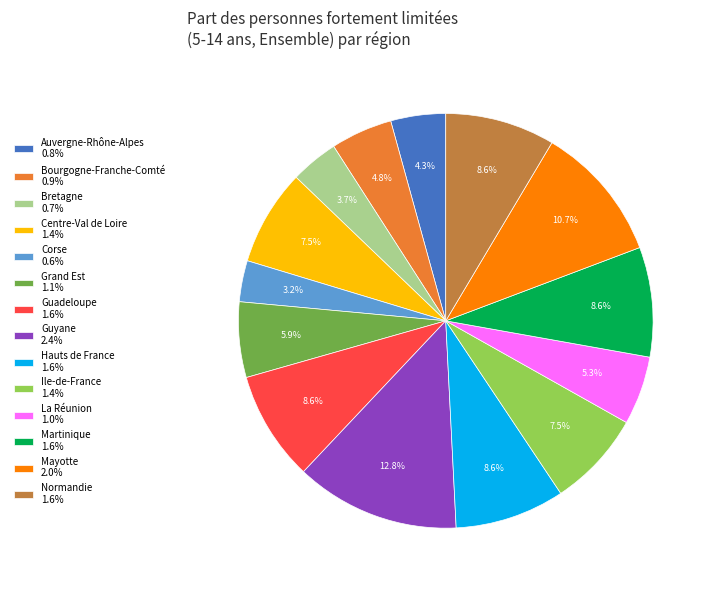

To the nearest percent, what percentage of the pie is Hauts de France?

9%